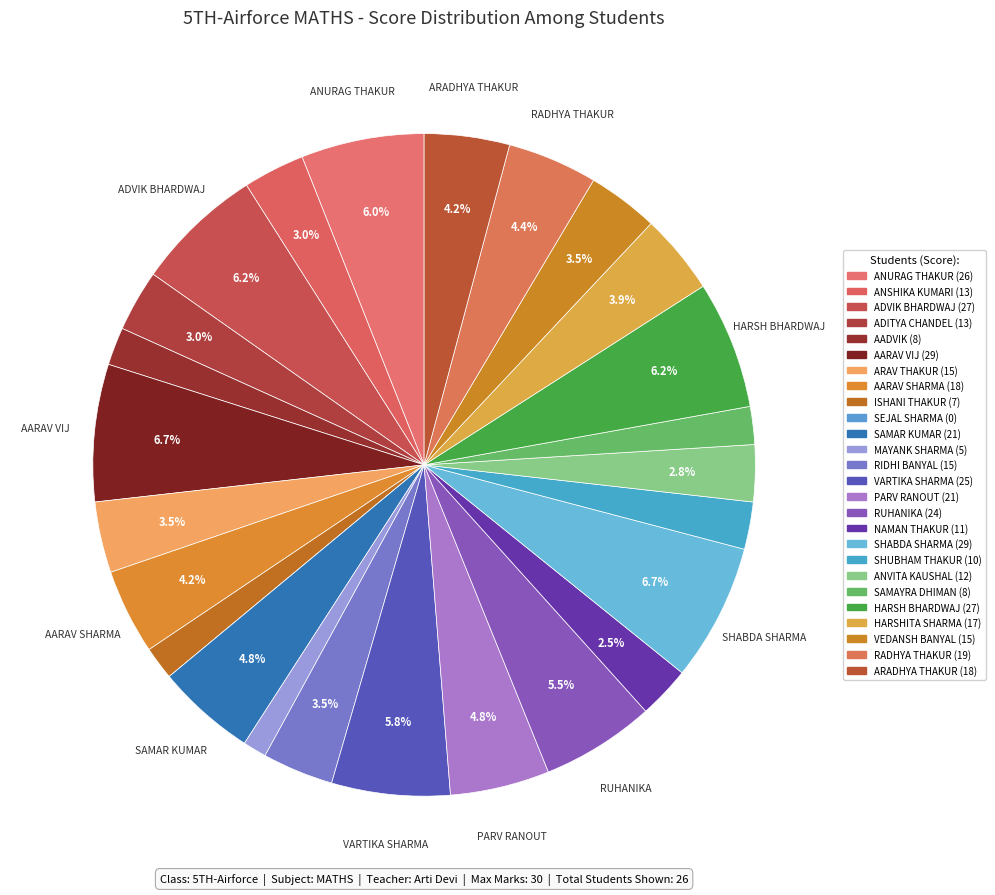

What is the change in value from RIDHI BANYAL to NAMAN THAKUR?

-4